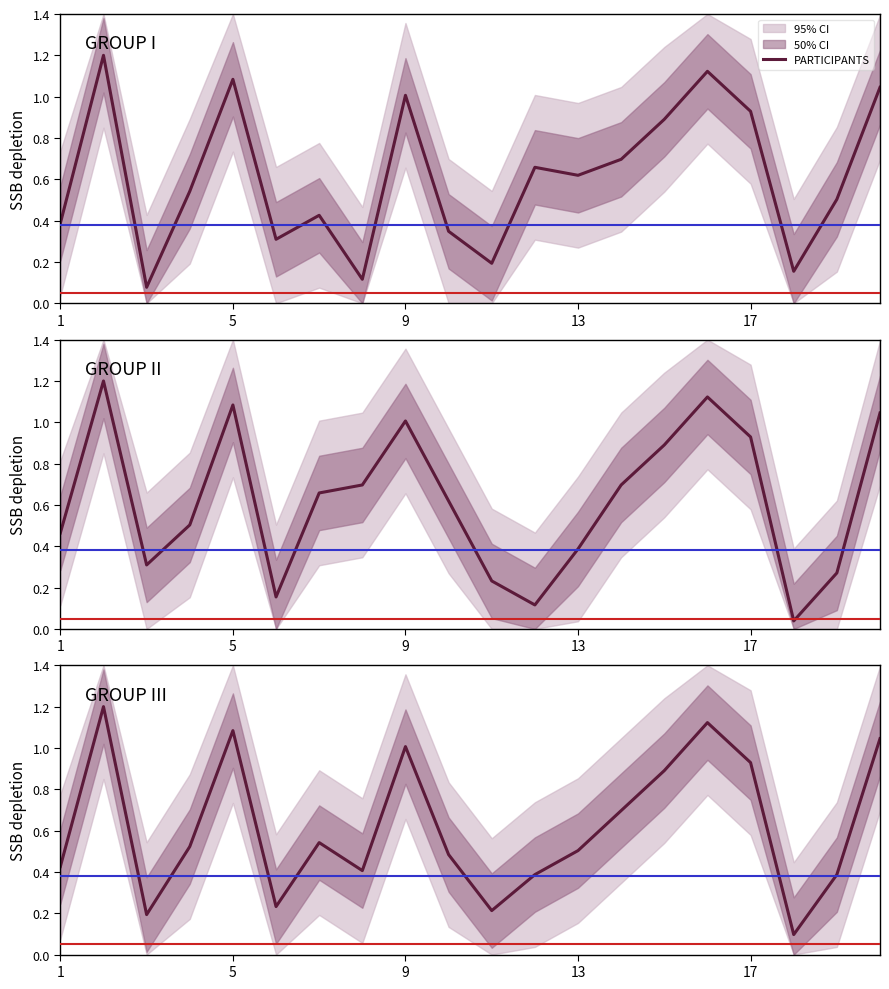

What is the sum of all PARTICIPANTS values?

12.3